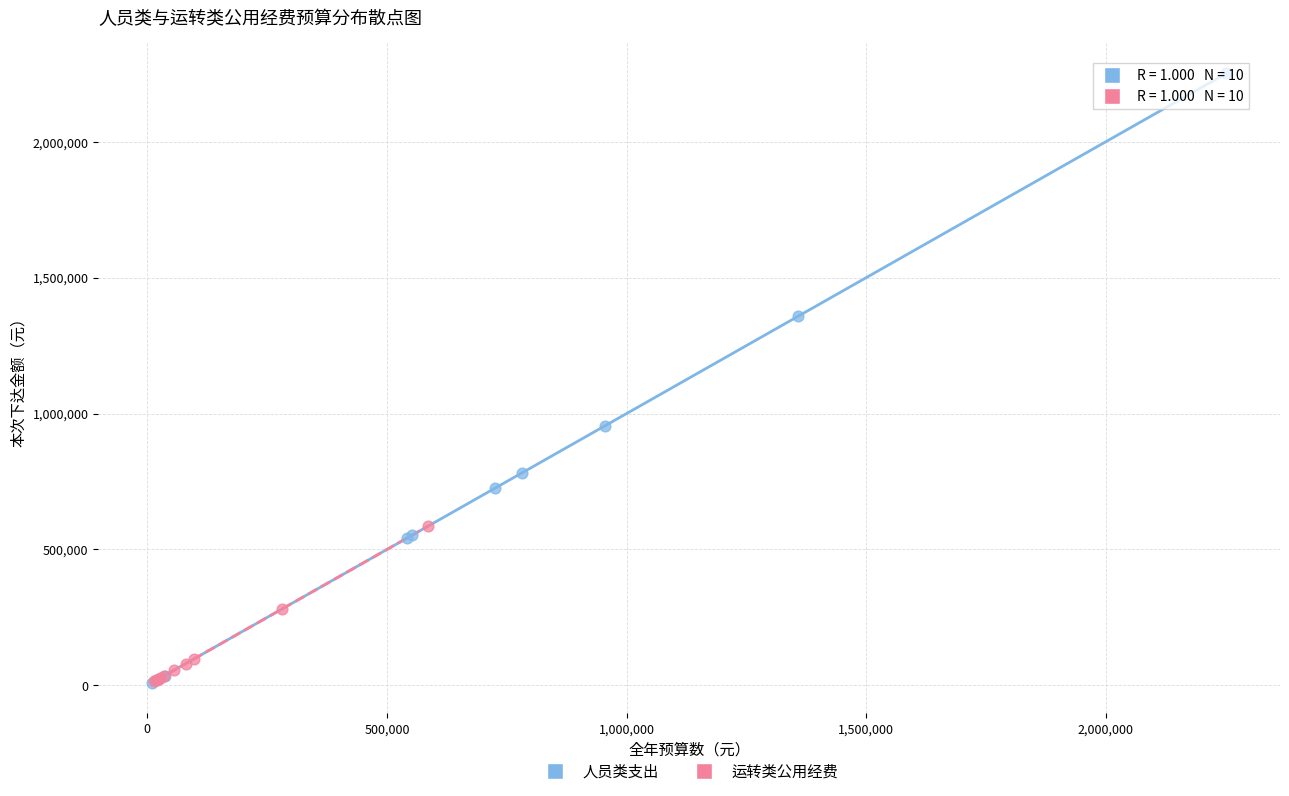

What are all the series names shown in the legend?

人员类支出, 运转类公用经费